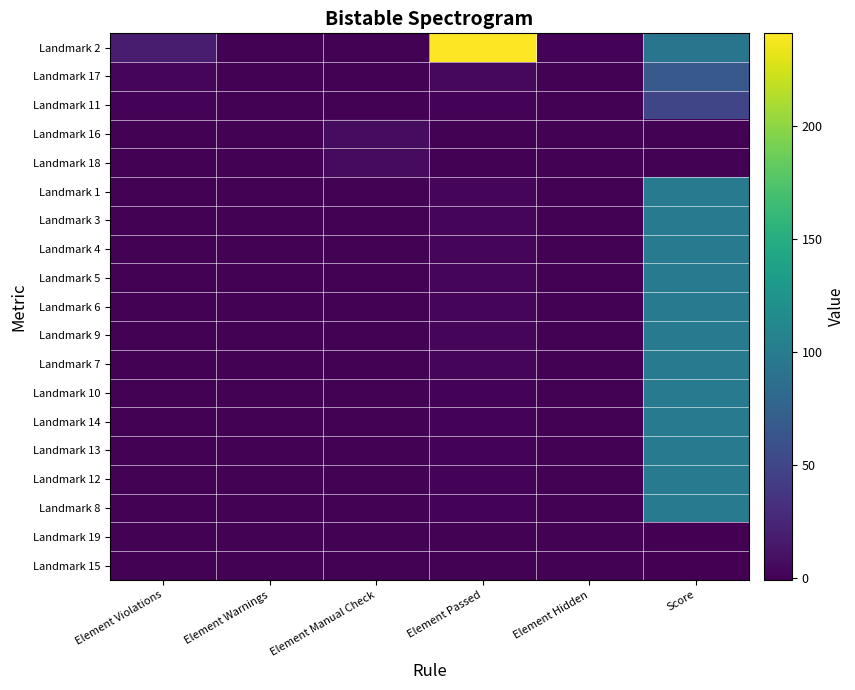

Which series has the widest spread of values?

Landmark 2